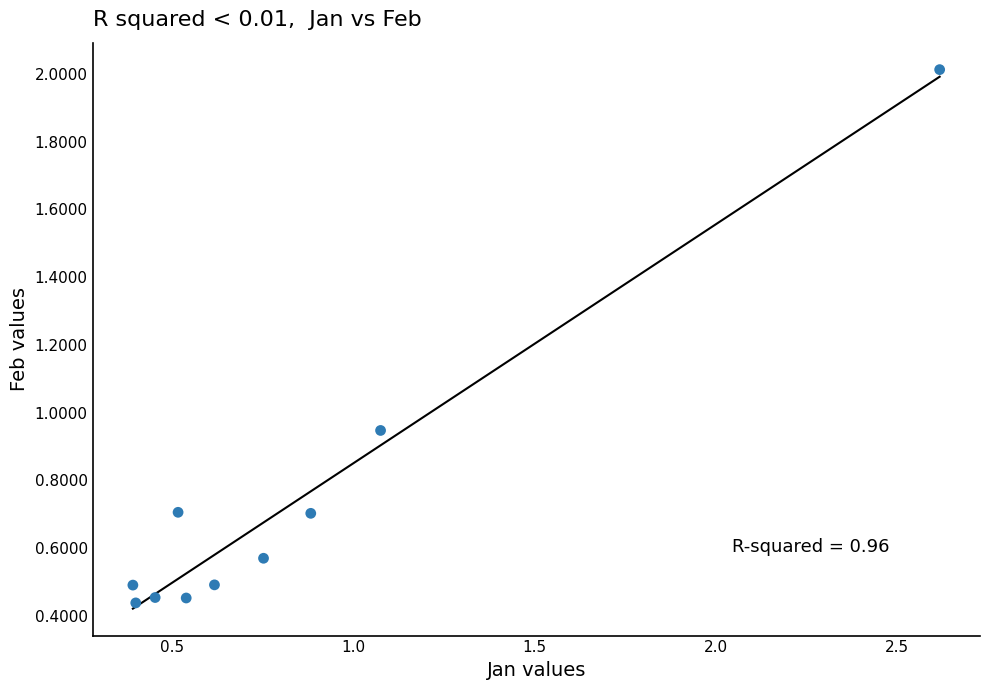

What is the average Y value?

0.7